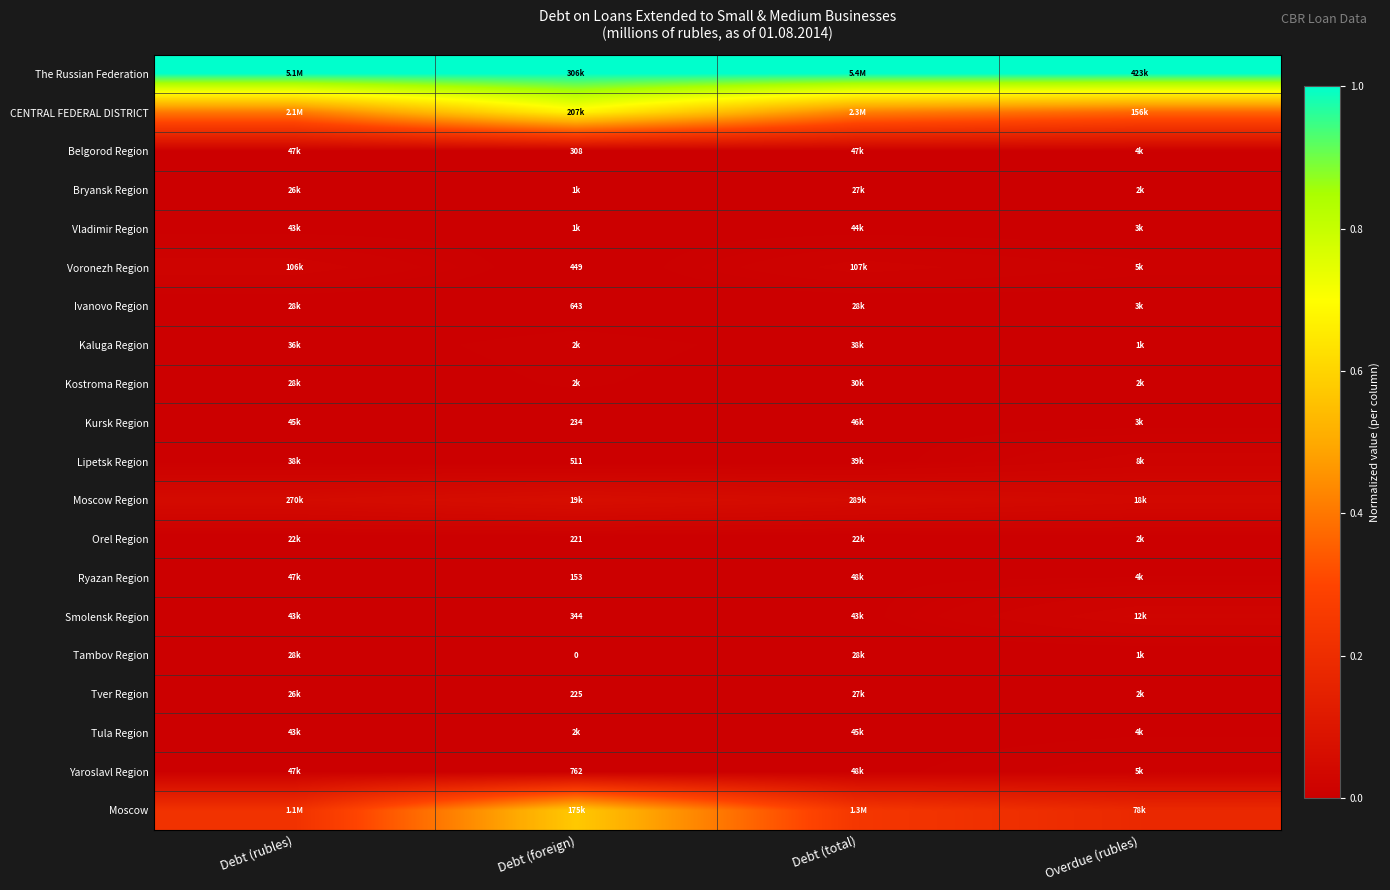

Rank the series at Debt (total) from lowest to highest value.

Orel Region, Tver Region, Bryansk Region, Tambov Region, Ivanovo Region, Kostroma Region, Kaluga Region, Lipetsk Region, Smolensk Region, Vladimir Region, Tula Region, Kursk Region, Belgorod Region, Ryazan Region, Yaroslavl Region, Voronezh Region, Moscow Region, Moscow, CENTRAL FEDERAL DISTRICT, The Russian Federation